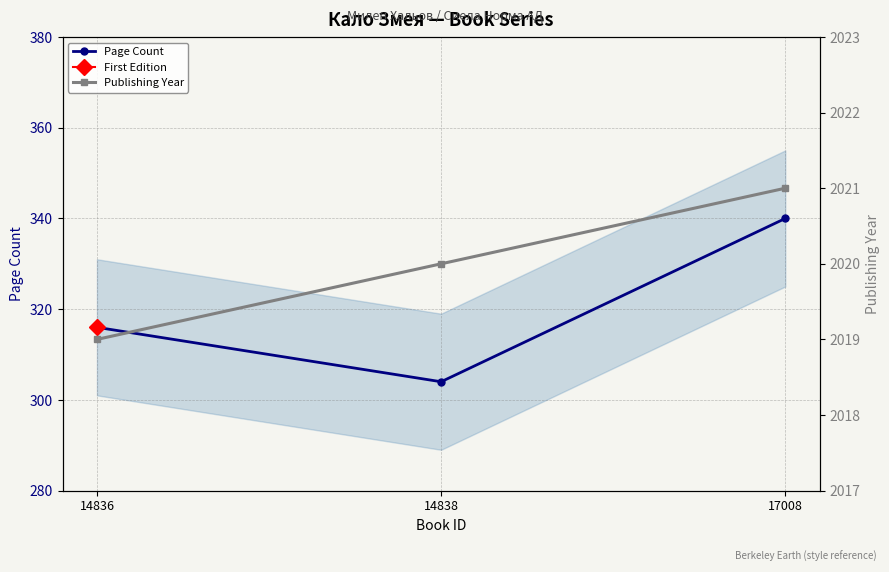

At how many categories does at least one series exceed 1339?

3